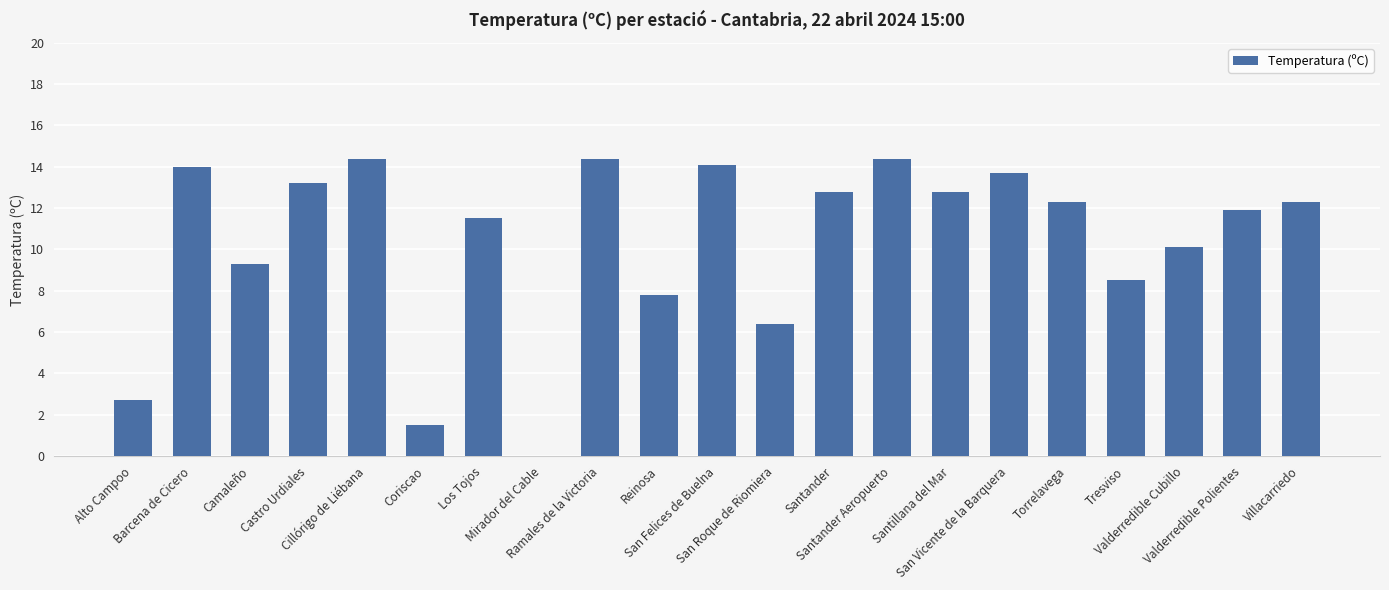

Where is the data nearest to the value 7?

San Roque de Riomiera